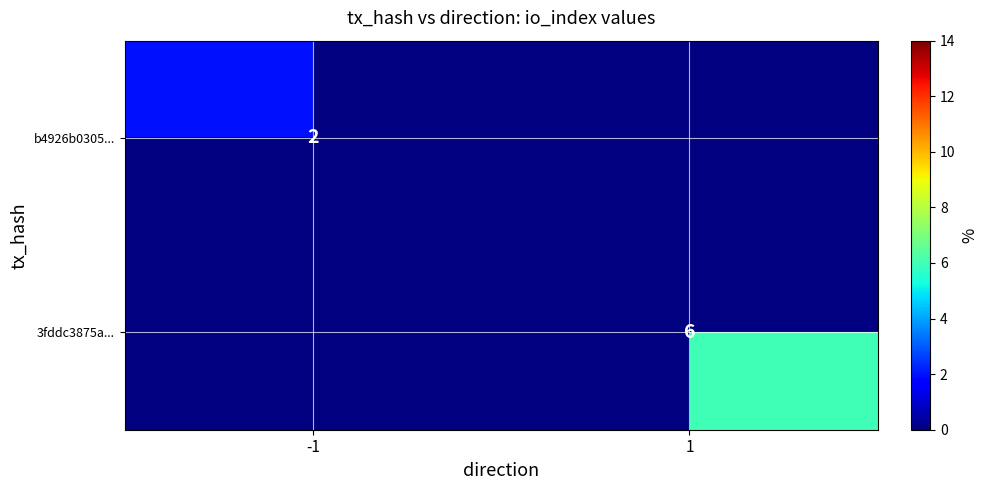

True or false: 3fddc3875a... has a value of 6 at 1.

True